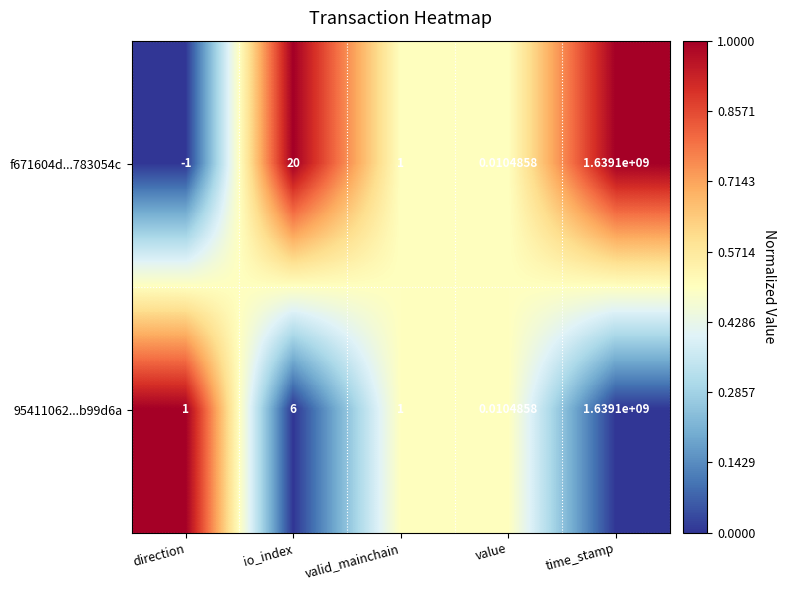

How many positive values does the f671604d...783054c series have?

4